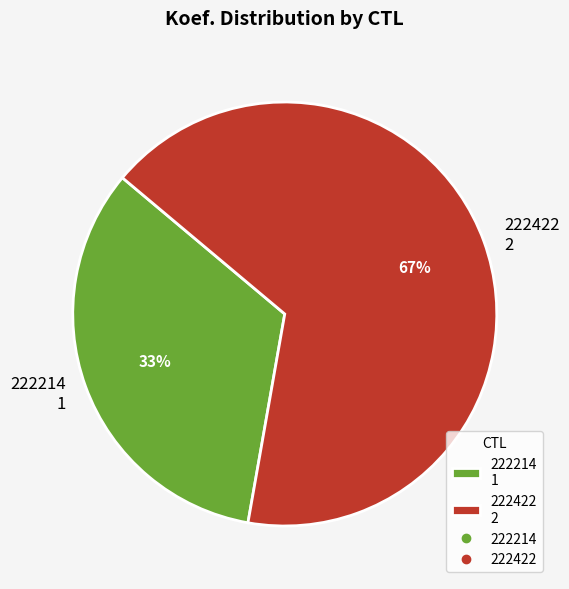

To the nearest percent, what is the average slice percentage?

50%